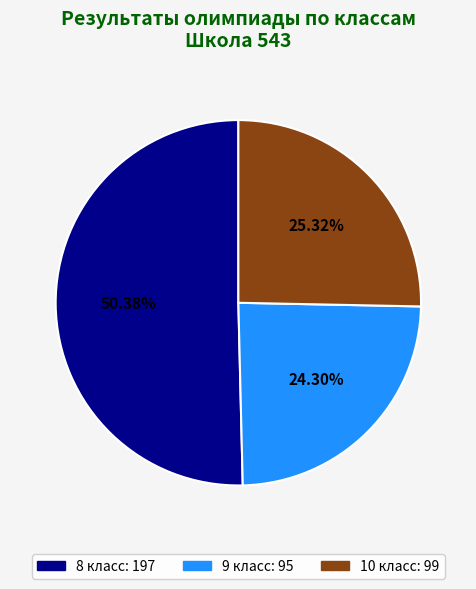

Is there a majority slice in this chart?

Yes